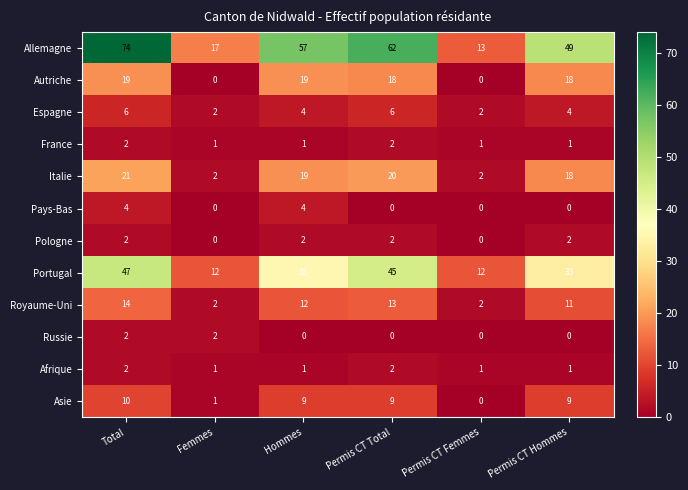

At which label does Royaume-Uni first exceed 12?

Total